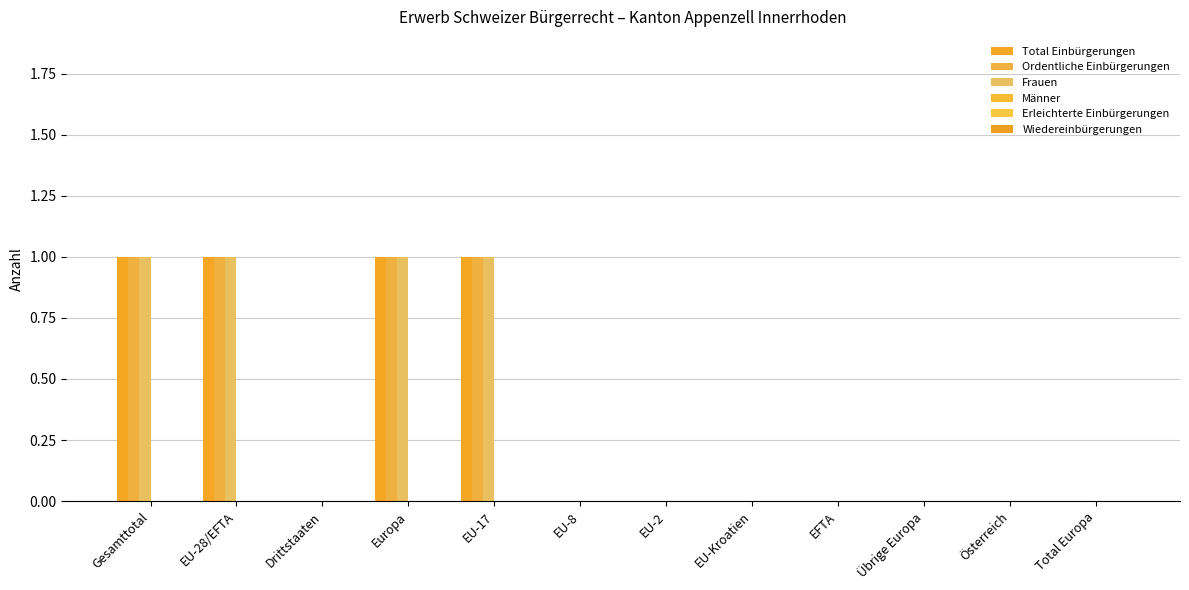

Rank the series by their maximum value, from highest to lowest.

Total Einbürgerungen, Ordentliche Einbürgerungen, Frauen, Männer, Erleichterte Einbürgerungen, Wiedereinbürgerungen